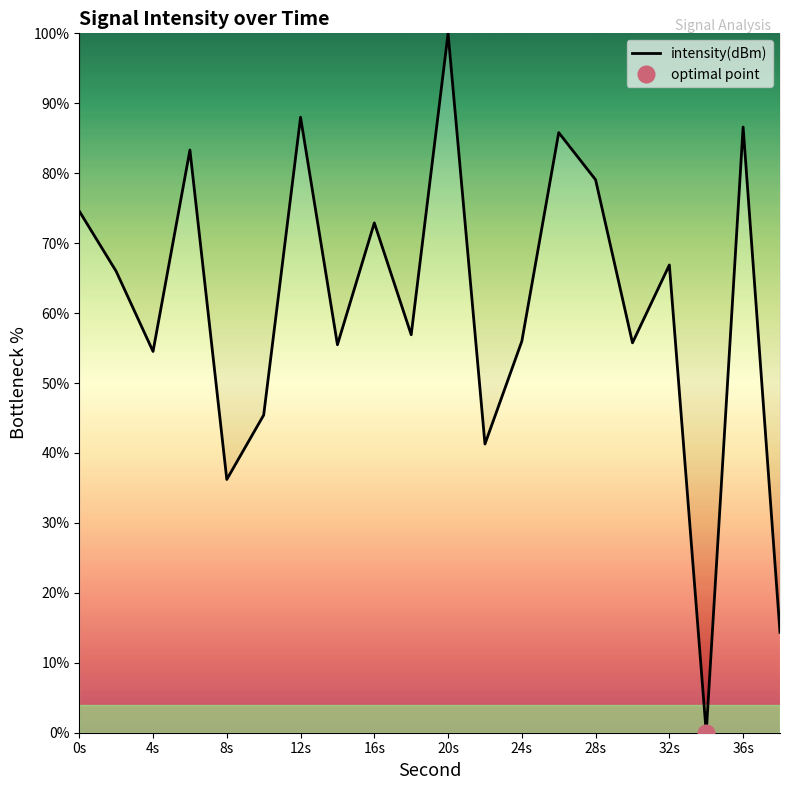

The intensity(dBm) series shows 133.7 at 36s. True or false?

False